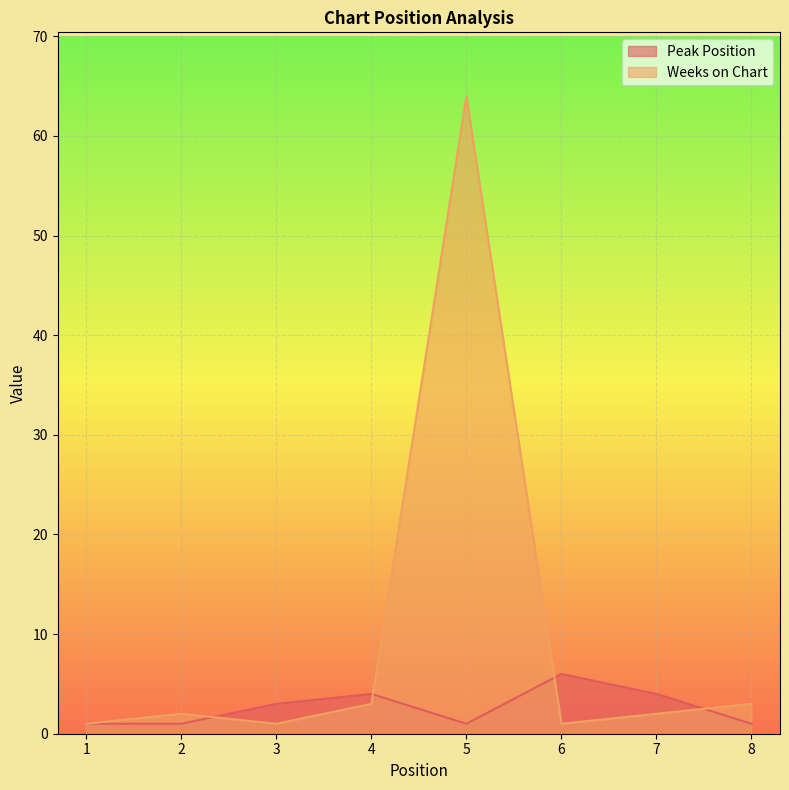

At how many categories does at least one series exceed 39?

1